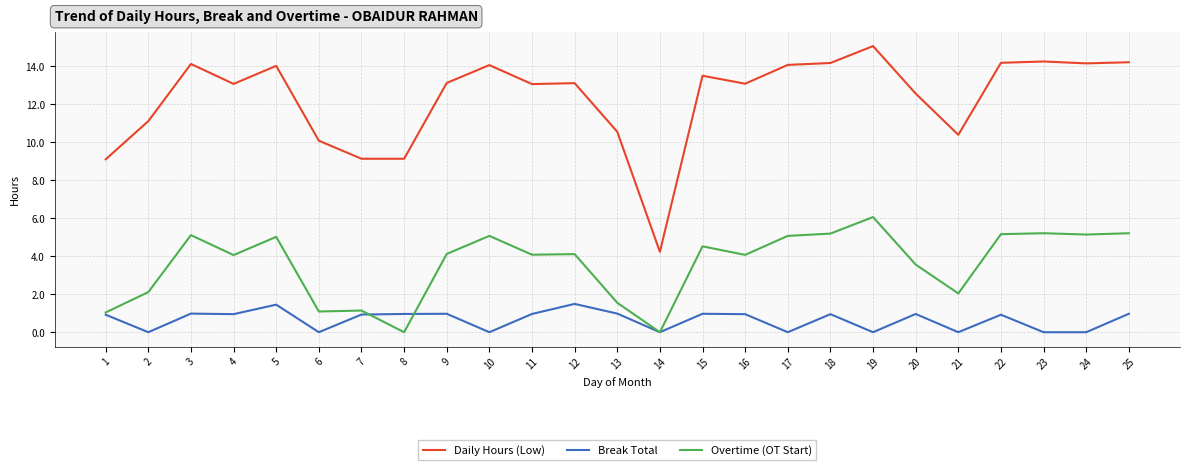

At which category does Daily Hours (Low) reach its first local peak?

3